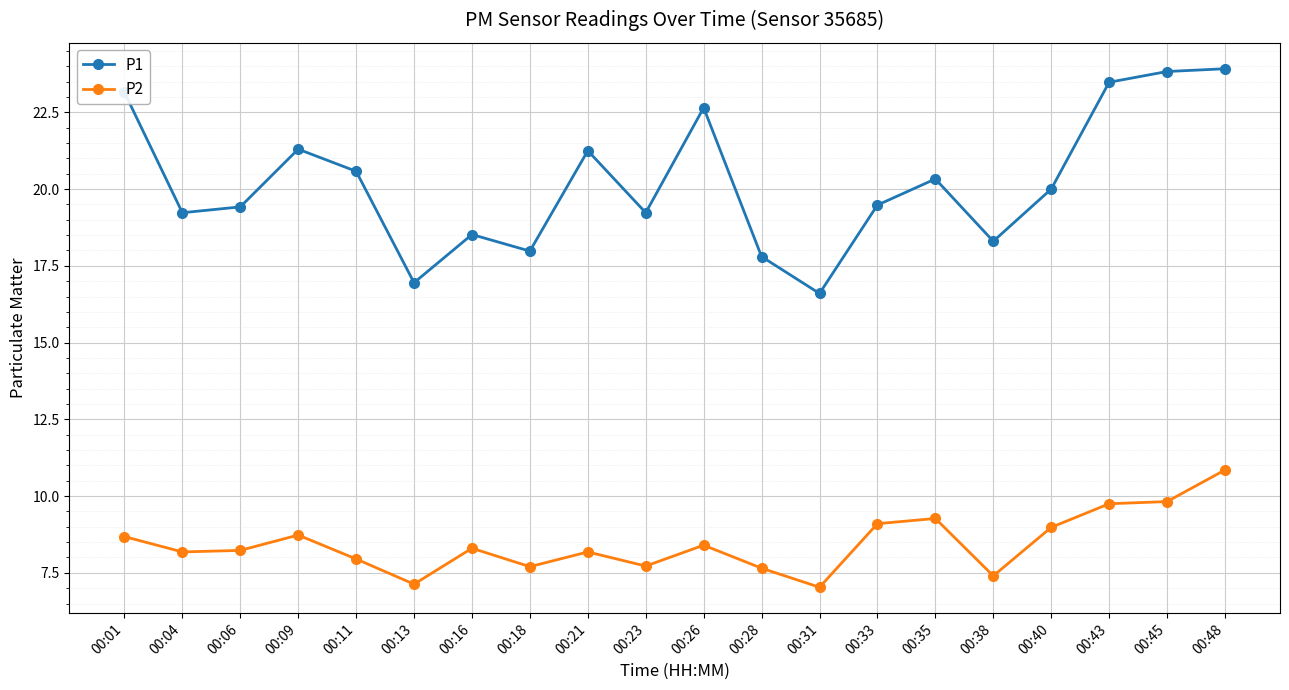

How many data points in P1 are less than 20?

10